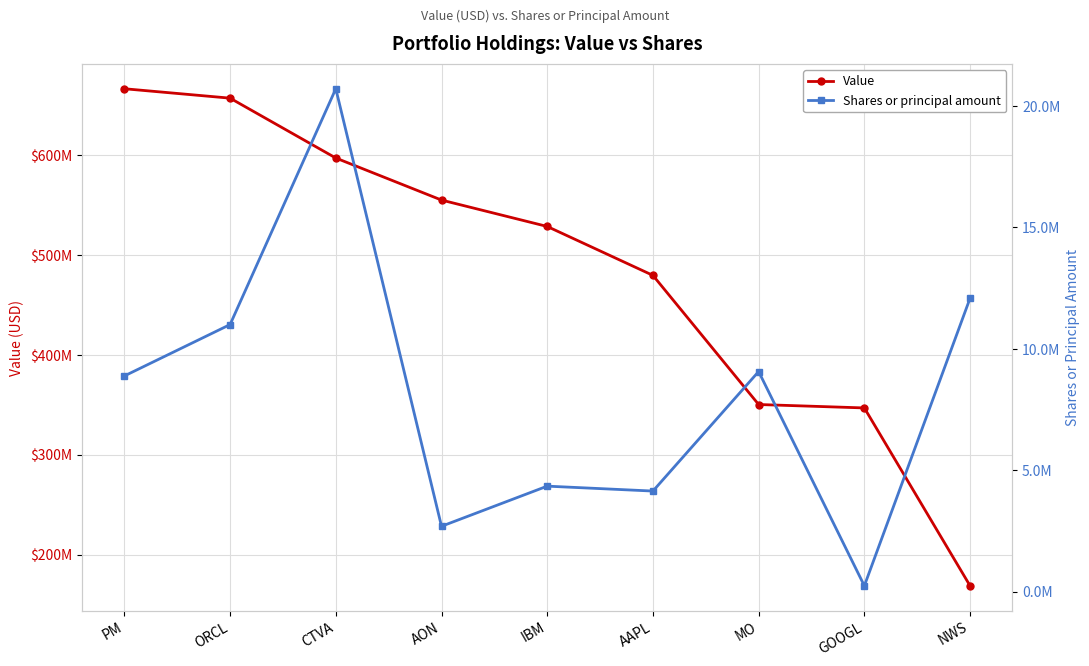

Reading left to right, extract all data points from this chart.

Value: 666029000	656612000	596748000	554692000	528292000	479375000	350225000	346804000	168918000
Shares or principal amount: 8881584	10998539	20713233	2688766	4342009	4139328	9063807	236630	12082839